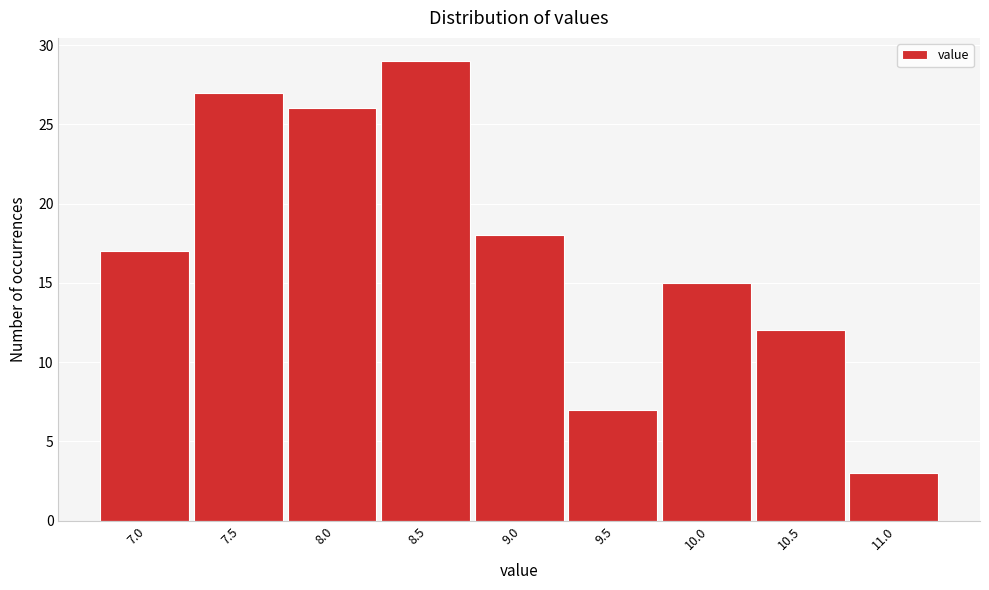

Reading left to right, transcribe all the data shown in this chart.

7.0=17	7.5=27	8.0=26	8.5=29	9.0=18	9.5=7	10.0=15	10.5=12	11.0=3